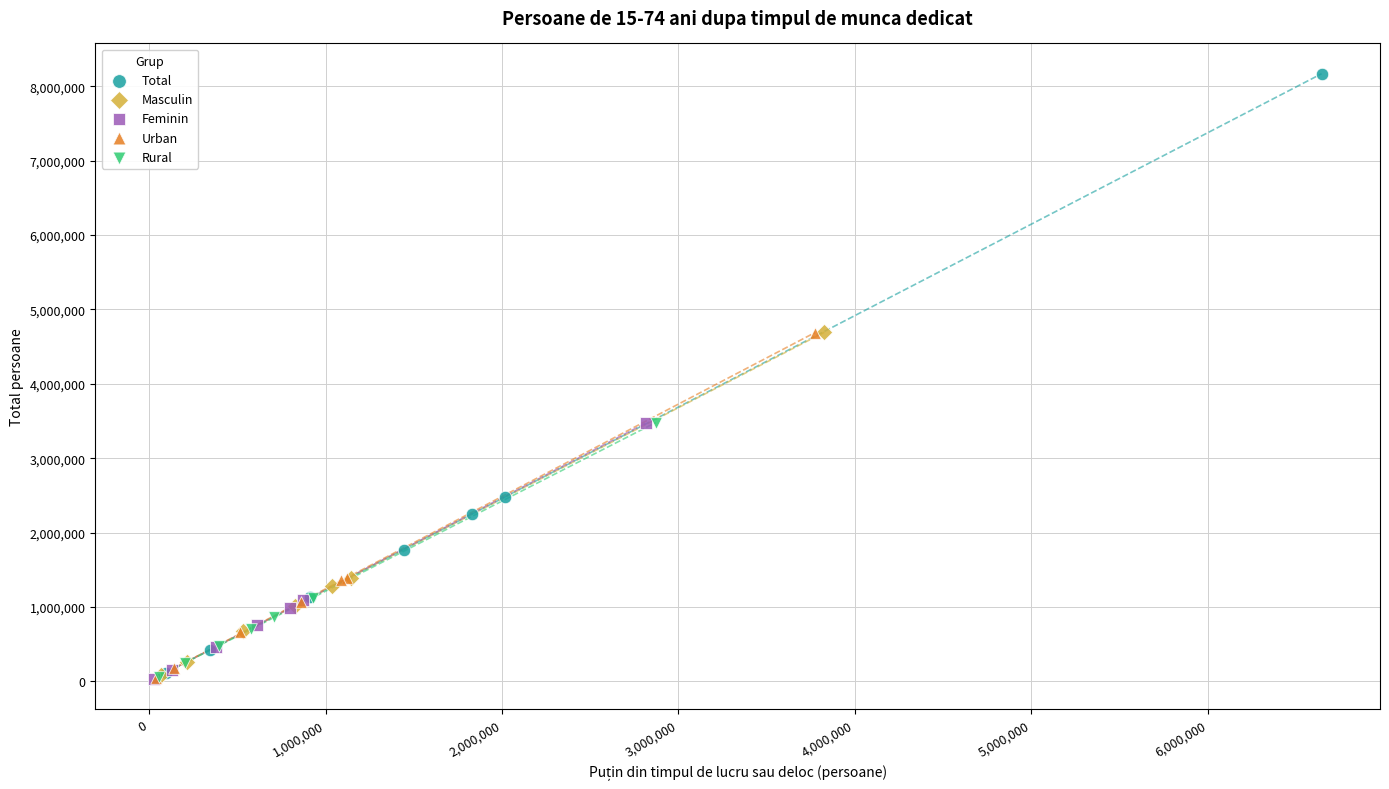

Which series has the widest spread of Y values?

Total